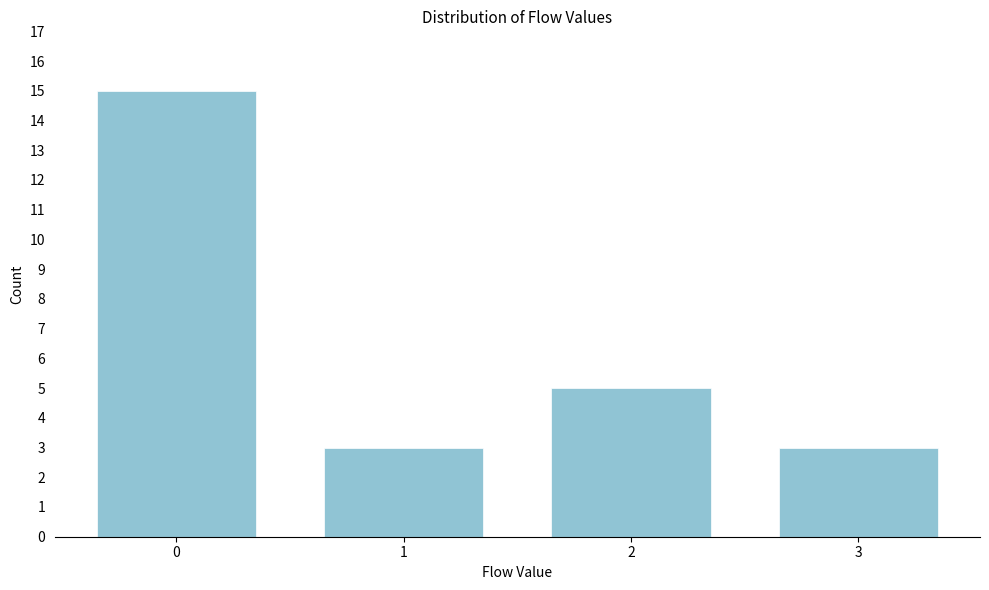

Reading right to left, transcribe all the data shown in this chart.

3=3	2=5	1=3	0=15